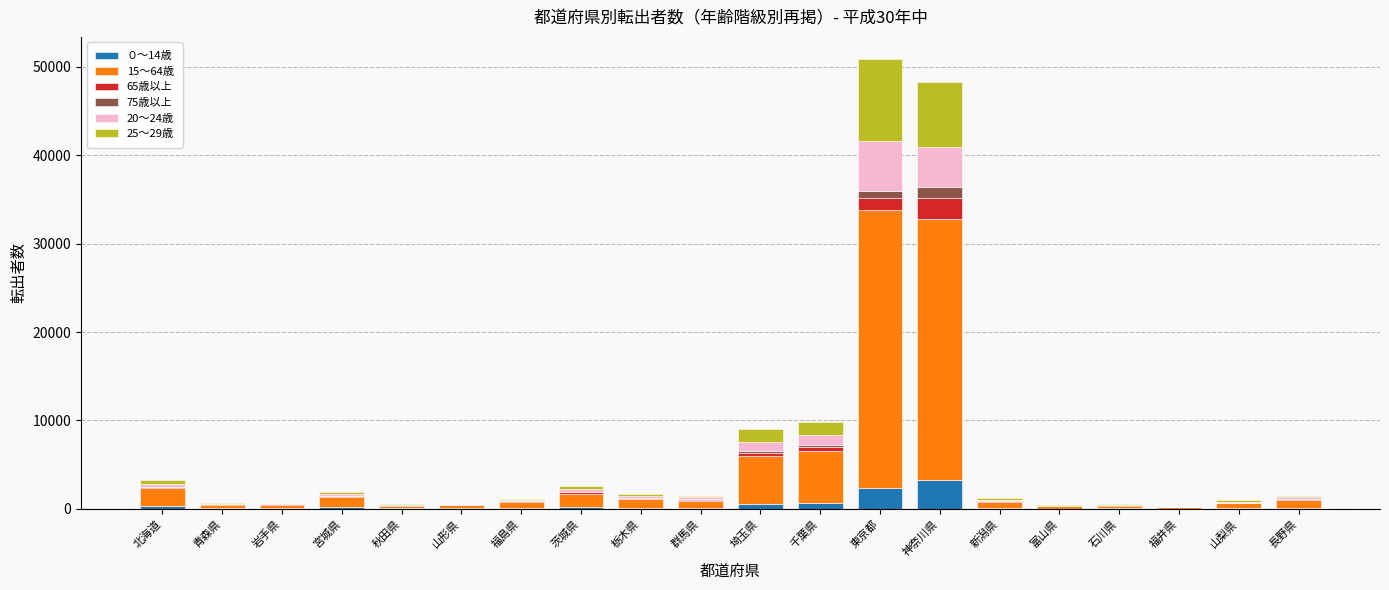

What are all the series names shown in the legend?

０～14歳, 15～64歳, 65歳以上, 75歳以上, 20～24歳, 25～29歳